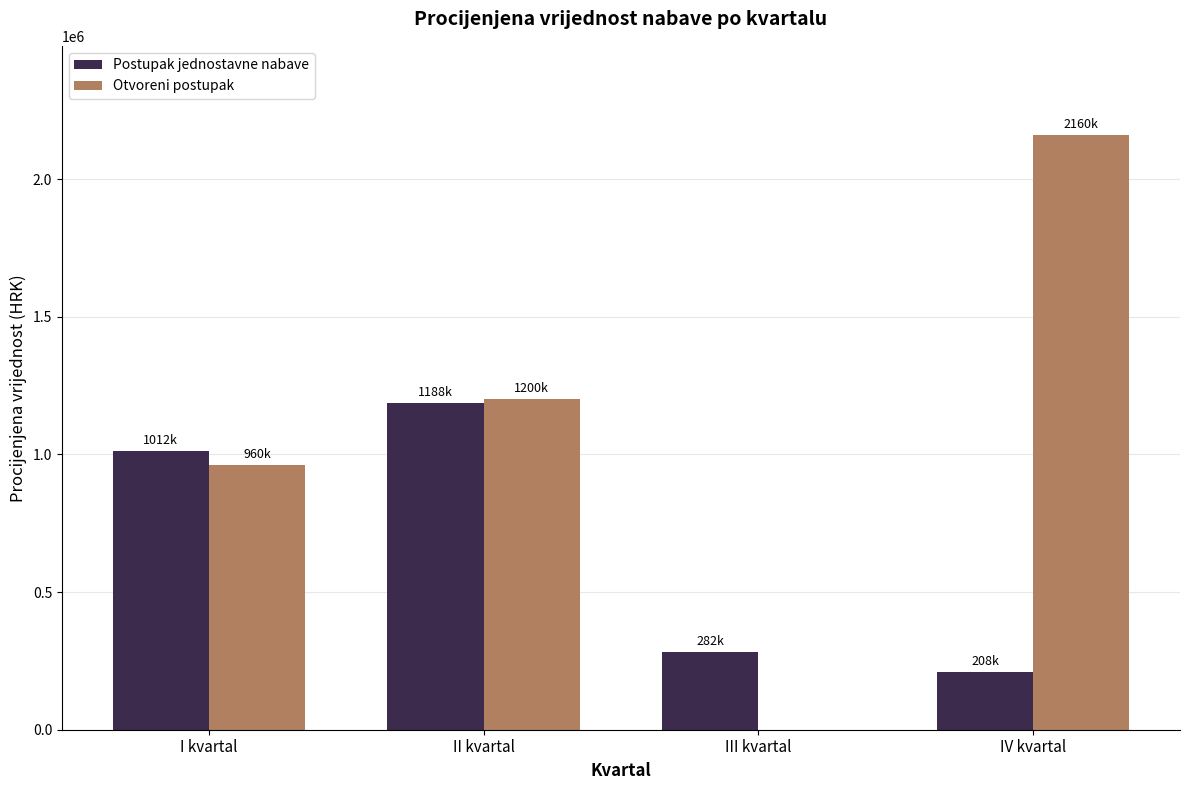

True or false: Otvoreni postupak has a value of 2160000 at IV kvartal.

True